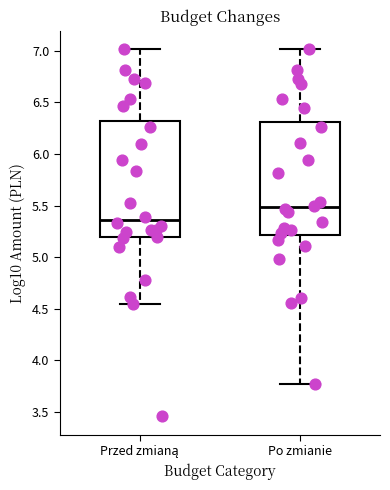

Reading left to right, read every box against the y-axis: the position of its median line, the range the box covers, and the ends of its whiskers. The values are not printed on the chart, so give them approximately, as read against the axis.

Przed zmianą: median 5.35, box 5.20 to 6.30, whiskers 4.55 to 7.00
Po zmianie: median 5.50, box 5.20 to 6.30, whiskers 3.75 to 7.00